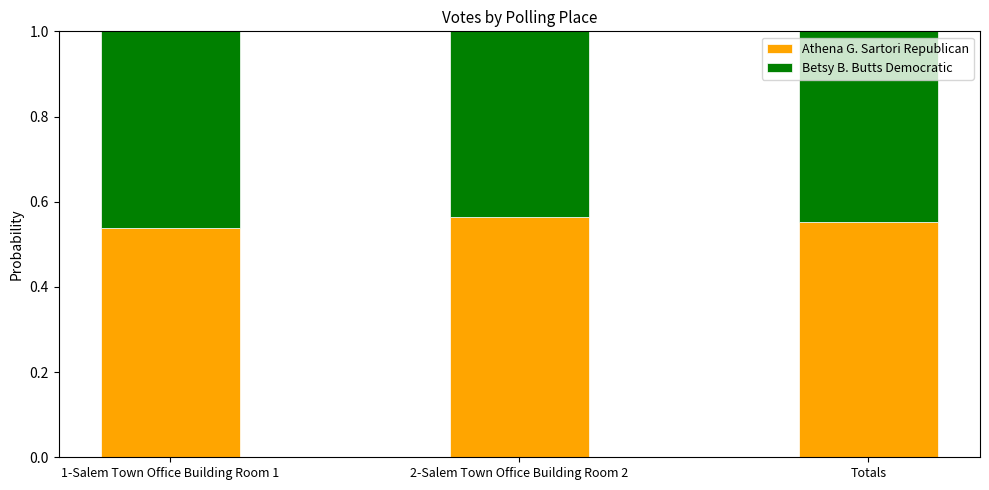

What is the total value across all series at 2-Salem Town Office Building Room 2?

1.0